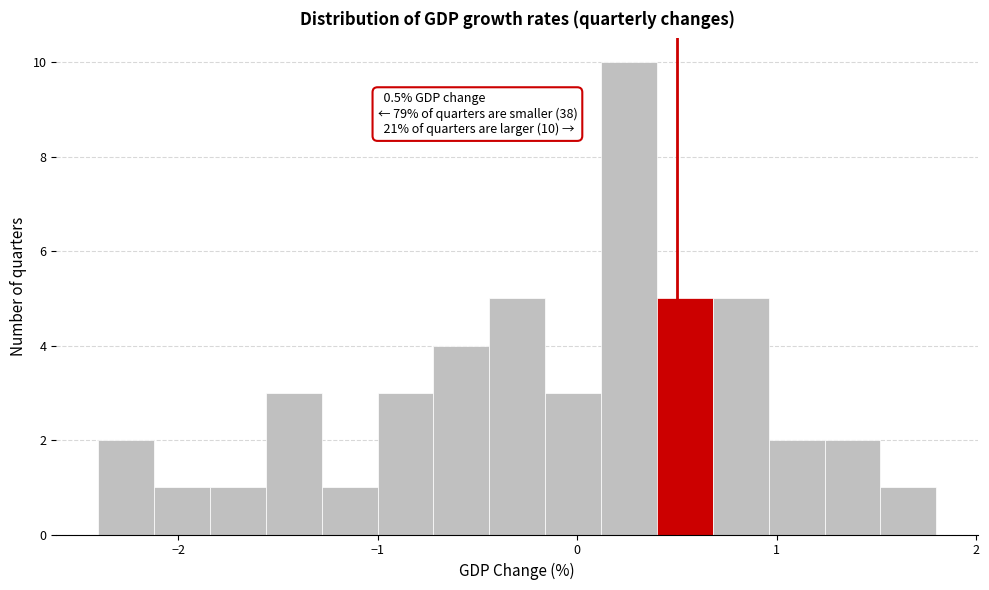

Around what value on the x-axis is the tallest bar? Give the approximate position of its centre, as read against the axis.

0.3